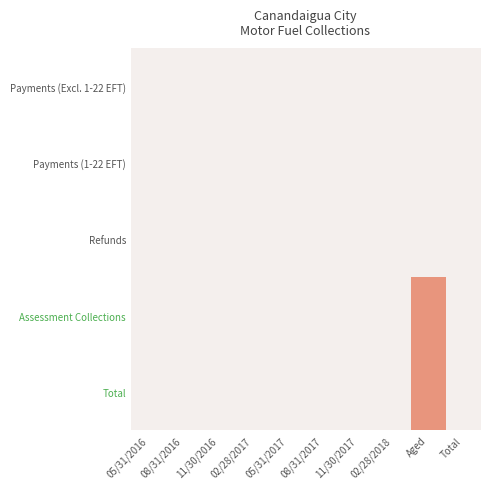

Which has a higher value, Aged or 11/30/2016?

Aged